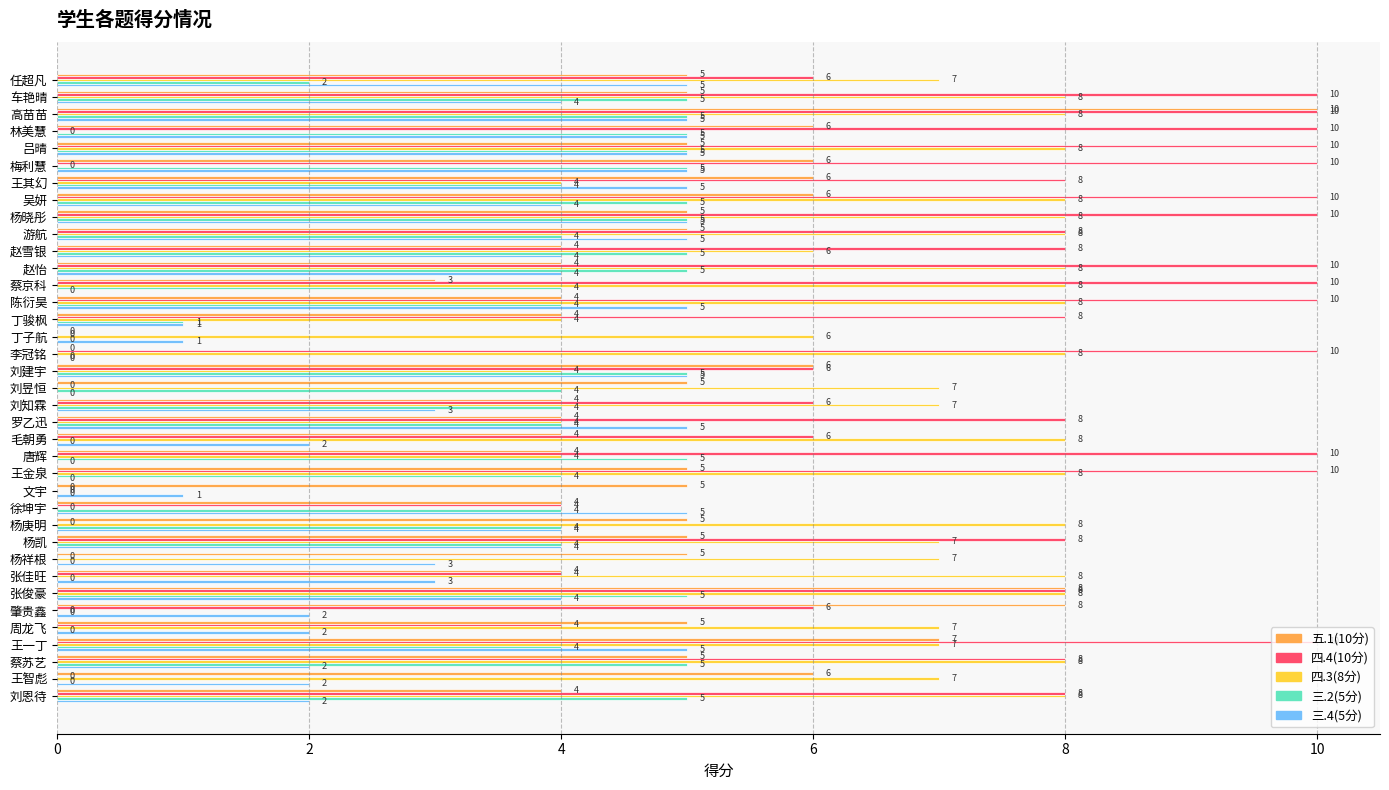

The value of 三.2(5分) at 罗乙迅 is 7. True or false?

False